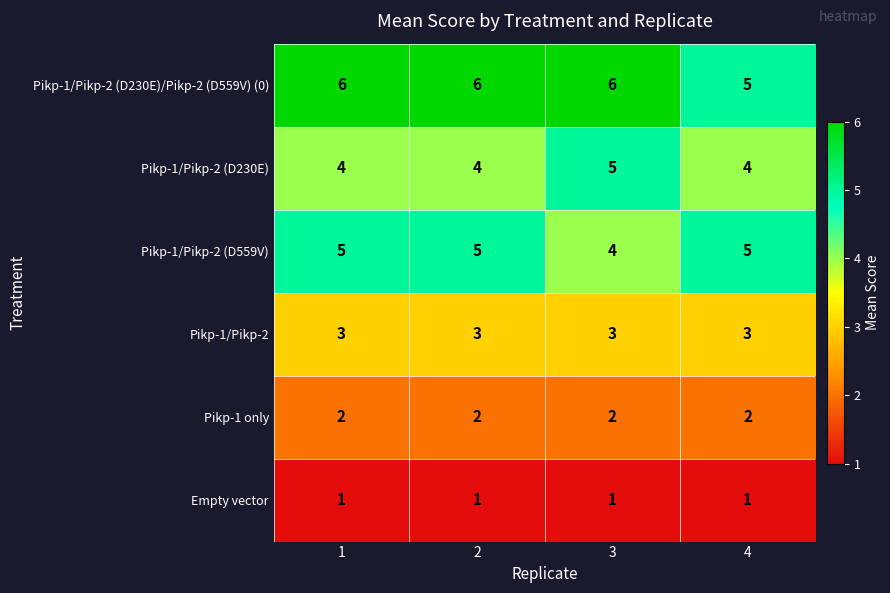

Reading left to right, transcribe all the data shown in this chart.

Pikp-1/Pikp-2 (D230E)/Pikp-2 (D559V) (0): 6	6	6	5
Pikp-1/Pikp-2 (D230E): 4	4	5	4
Pikp-1/Pikp-2 (D559V): 5	5	4	5
Pikp-1/Pikp-2: 3	3	3	3
Pikp-1 only: 2	2	2	2
Empty vector: 1	1	1	1